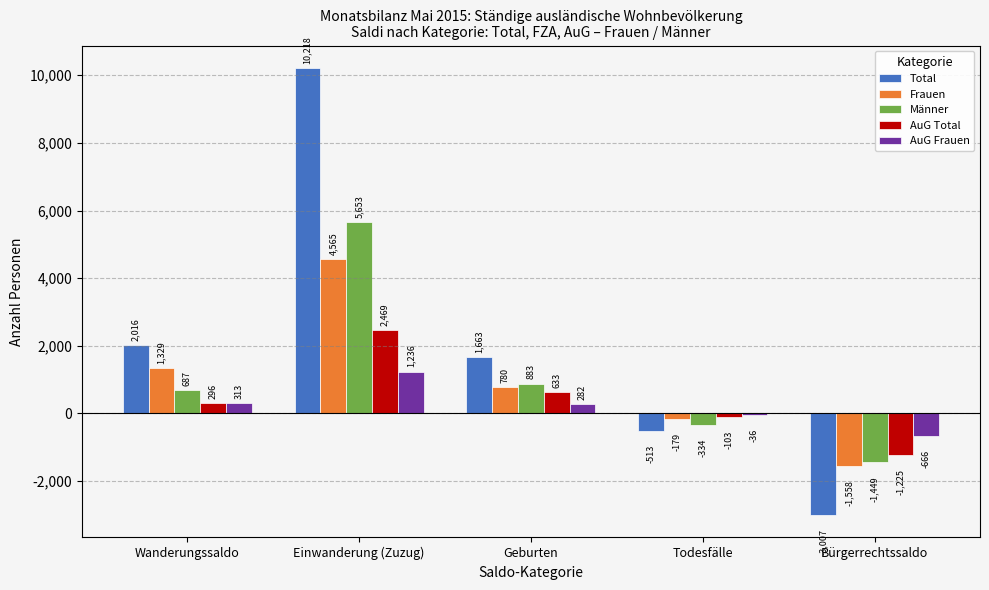

What is the sum of the AuG Frauen values at Todesfälle and Bürgerrechtssaldo?

-702